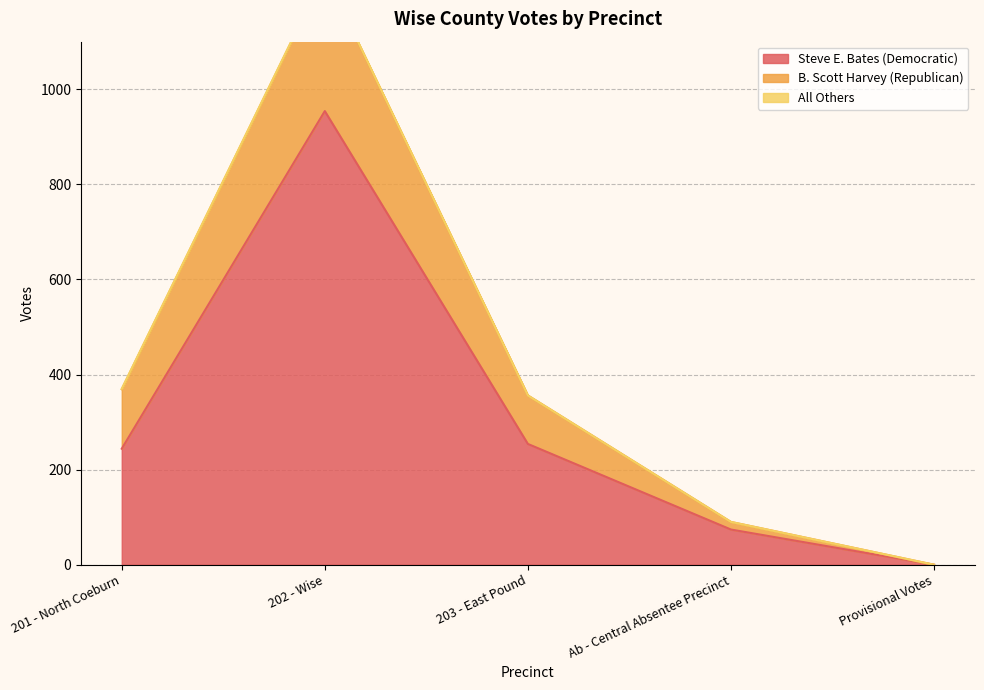

The value of Steve E. Bates (Democratic) at Ab - Central Absentee Precinct is 74. True or false?

True